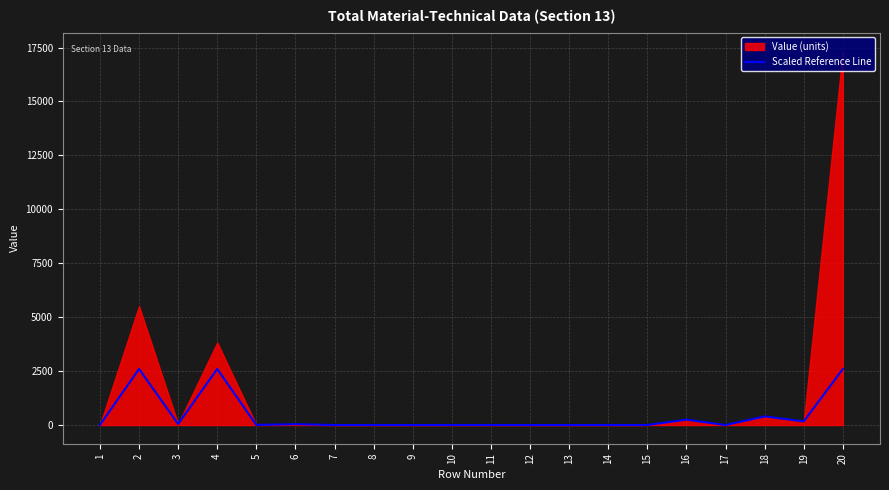

How many positive values are there?

14